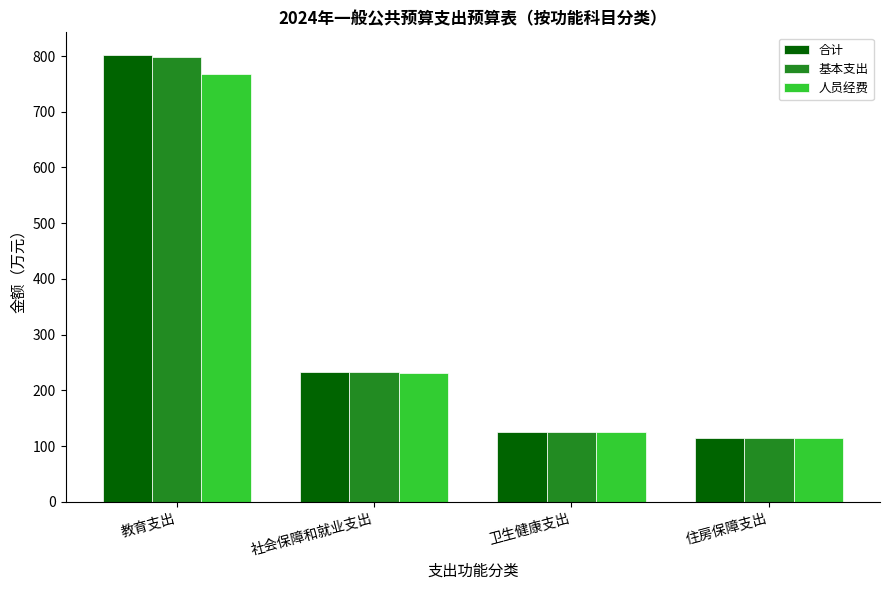

What is the total value across all series at 教育支出?

2369.2